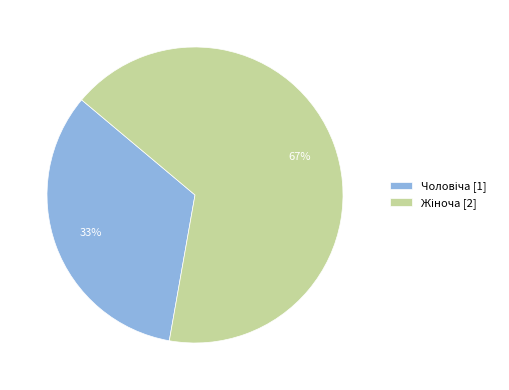

Is there a majority slice in this chart?

Yes